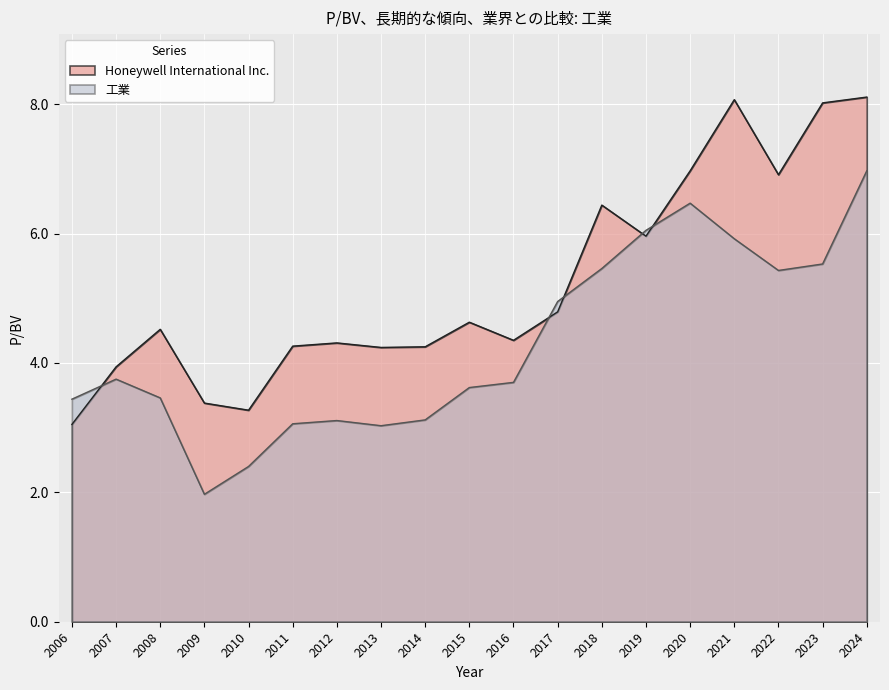

In Honeywell International Inc., how many points are higher than both neighbors (excluding endpoints)?

5